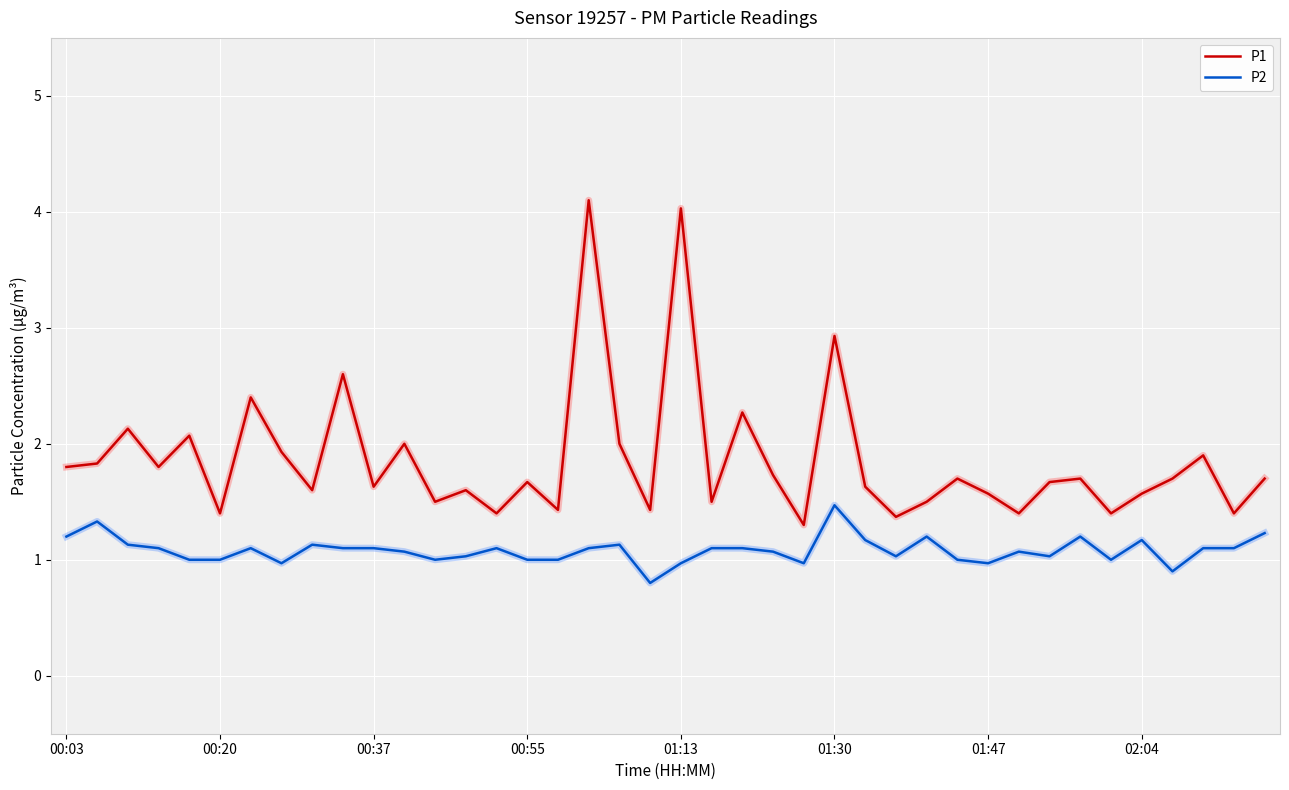

True or false: P2 and P1 cross at least once.

False